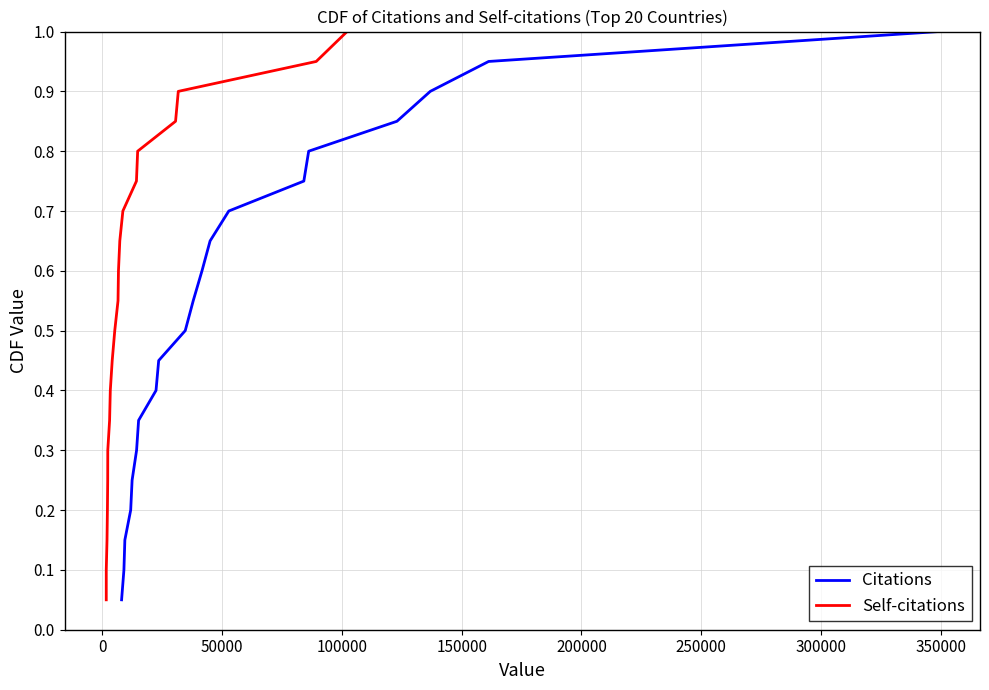

True or false: Citations and Self-citations cross at least once.

False